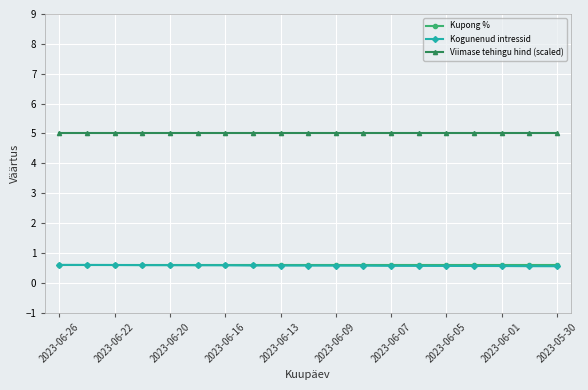

True or false: Kogunenud intressid and Kupong % intersect in this chart.

False